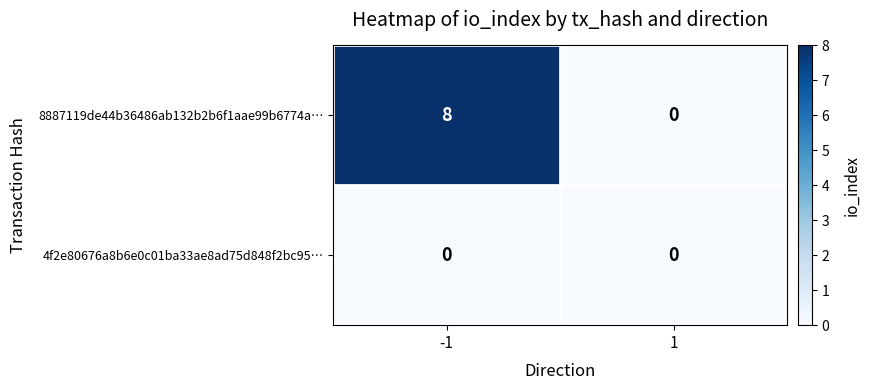

Which series changed the most between -1 and 1?

8887119de44b36486ab132b2b6f1aae99b6774a…